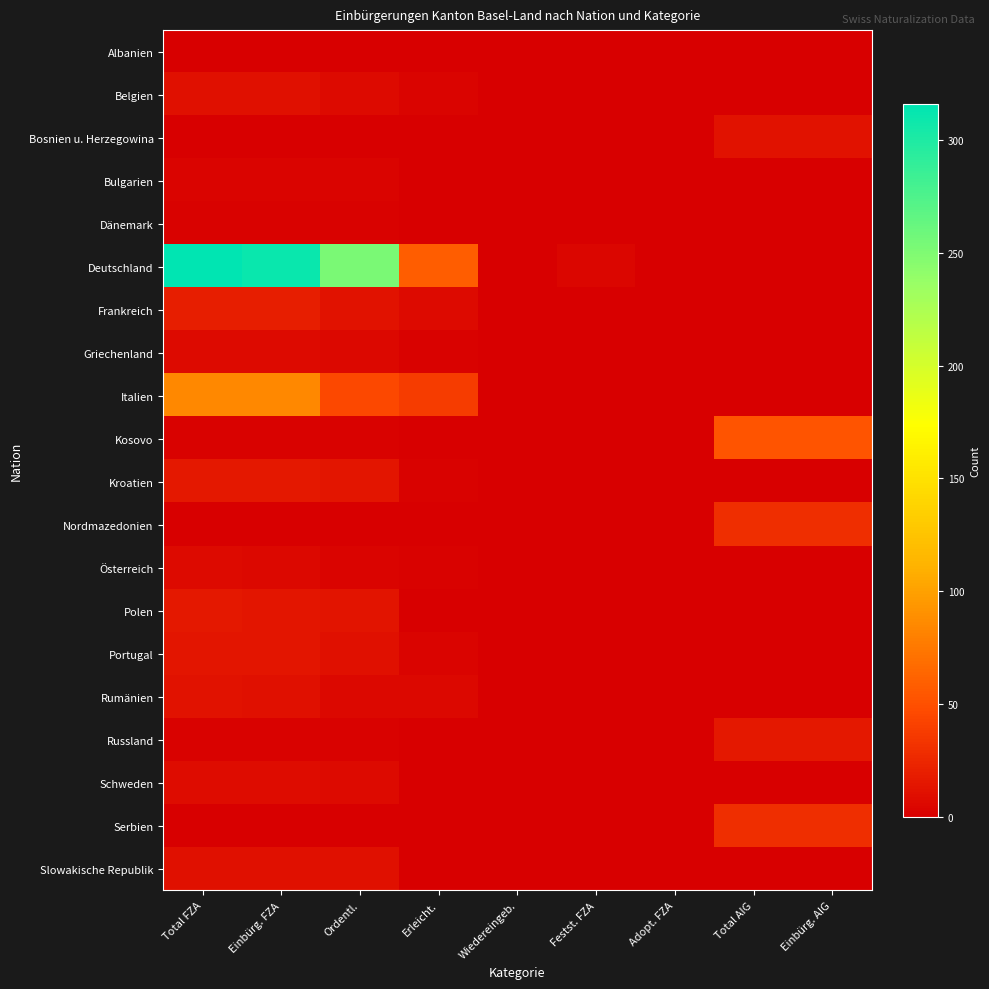

Reading right to left, list all the values displayed in this chart.

Albanien: Einbürg. AIG=1	Total AIG=0	Adopt. FZA=0	Festst. FZA=0	Wiedereingeb.=0	Erleicht.=0	Ordentl.=0	Einbürg. FZA=0	Total FZA=0
Belgien: Einbürg. AIG=0	Total AIG=0	Adopt. FZA=0	Festst. FZA=0	Wiedereingeb.=0	Erleicht.=3	Ordentl.=7	Einbürg. FZA=10	Total FZA=10
Bosnien u. Herzegowina: Einbürg. AIG=12	Total AIG=12	Adopt. FZA=0	Festst. FZA=0	Wiedereingeb.=0	Erleicht.=1	Ordentl.=0	Einbürg. FZA=1	Total FZA=1
Bulgarien: Einbürg. AIG=0	Total AIG=0	Adopt. FZA=0	Festst. FZA=0	Wiedereingeb.=0	Erleicht.=0	Ordentl.=3	Einbürg. FZA=3	Total FZA=3
Dänemark: Einbürg. AIG=0	Total AIG=0	Adopt. FZA=0	Festst. FZA=0	Wiedereingeb.=0	Erleicht.=0	Ordentl.=2	Einbürg. FZA=2	Total FZA=2
Deutschland: Einbürg. AIG=0	Total AIG=0	Adopt. FZA=1	Festst. FZA=4	Wiedereingeb.=0	Erleicht.=59	Ordentl.=252	Einbürg. FZA=311	Total FZA=316
Frankreich: Einbürg. AIG=0	Total AIG=0	Adopt. FZA=0	Festst. FZA=0	Wiedereingeb.=0	Erleicht.=7	Ordentl.=12	Einbürg. FZA=19	Total FZA=19
Griechenland: Einbürg. AIG=0	Total AIG=0	Adopt. FZA=0	Festst. FZA=0	Wiedereingeb.=0	Erleicht.=2	Ordentl.=5	Einbürg. FZA=7	Total FZA=7
Italien: Einbürg. AIG=0	Total AIG=0	Adopt. FZA=0	Festst. FZA=1	Wiedereingeb.=1	Erleicht.=38	Ordentl.=45	Einbürg. FZA=84	Total FZA=85
Kosovo: Einbürg. AIG=53	Total AIG=53	Adopt. FZA=0	Festst. FZA=0	Wiedereingeb.=0	Erleicht.=0	Ordentl.=2	Einbürg. FZA=2	Total FZA=2
Kroatien: Einbürg. AIG=0	Total AIG=0	Adopt. FZA=0	Festst. FZA=0	Wiedereingeb.=0	Erleicht.=2	Ordentl.=14	Einbürg. FZA=16	Total FZA=16
Nordmazedonien: Einbürg. AIG=29	Total AIG=29	Adopt. FZA=0	Festst. FZA=0	Wiedereingeb.=0	Erleicht.=0	Ordentl.=0	Einbürg. FZA=0	Total FZA=0
Österreich: Einbürg. AIG=0	Total AIG=0	Adopt. FZA=1	Festst. FZA=1	Wiedereingeb.=0	Erleicht.=2	Ordentl.=3	Einbürg. FZA=5	Total FZA=7
Polen: Einbürg. AIG=0	Total AIG=0	Adopt. FZA=1	Festst. FZA=1	Wiedereingeb.=0	Erleicht.=1	Ordentl.=13	Einbürg. FZA=14	Total FZA=16
Portugal: Einbürg. AIG=0	Total AIG=0	Adopt. FZA=0	Festst. FZA=0	Wiedereingeb.=0	Erleicht.=3	Ordentl.=11	Einbürg. FZA=14	Total FZA=14
Rumänien: Einbürg. AIG=0	Total AIG=0	Adopt. FZA=0	Festst. FZA=1	Wiedereingeb.=0	Erleicht.=5	Ordentl.=6	Einbürg. FZA=11	Total FZA=12
Russland: Einbürg. AIG=16	Total AIG=16	Adopt. FZA=0	Festst. FZA=0	Wiedereingeb.=0	Erleicht.=0	Ordentl.=2	Einbürg. FZA=2	Total FZA=2
Schweden: Einbürg. AIG=0	Total AIG=0	Adopt. FZA=0	Festst. FZA=0	Wiedereingeb.=0	Erleicht.=1	Ordentl.=7	Einbürg. FZA=8	Total FZA=8
Serbien: Einbürg. AIG=29	Total AIG=29	Adopt. FZA=0	Festst. FZA=0	Wiedereingeb.=0	Erleicht.=0	Ordentl.=1	Einbürg. FZA=1	Total FZA=1
Slowakische Republik: Einbürg. AIG=0	Total AIG=0	Adopt. FZA=0	Festst. FZA=0	Wiedereingeb.=0	Erleicht.=1	Ordentl.=10	Einbürg. FZA=11	Total FZA=11